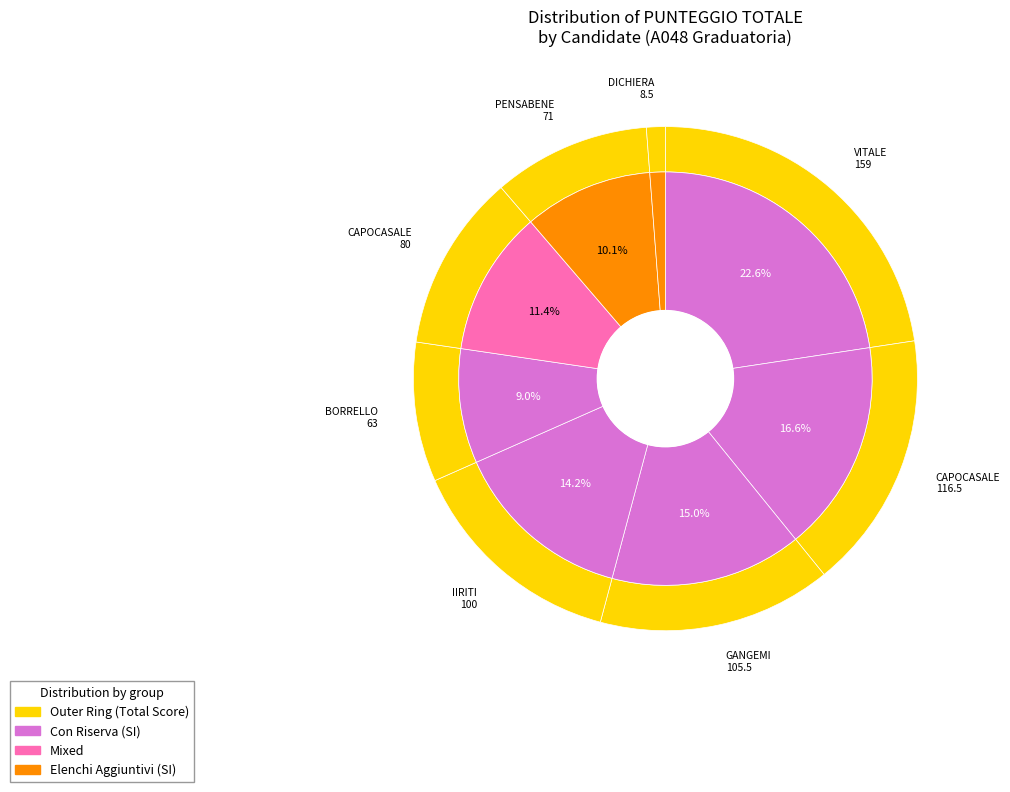

To the nearest percent, what percentage of the pie is DICHIERA?

1%